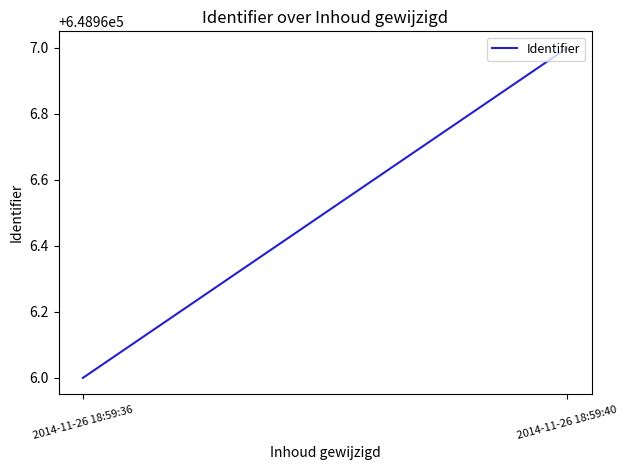

What is the maximum value shown in the chart?

648967